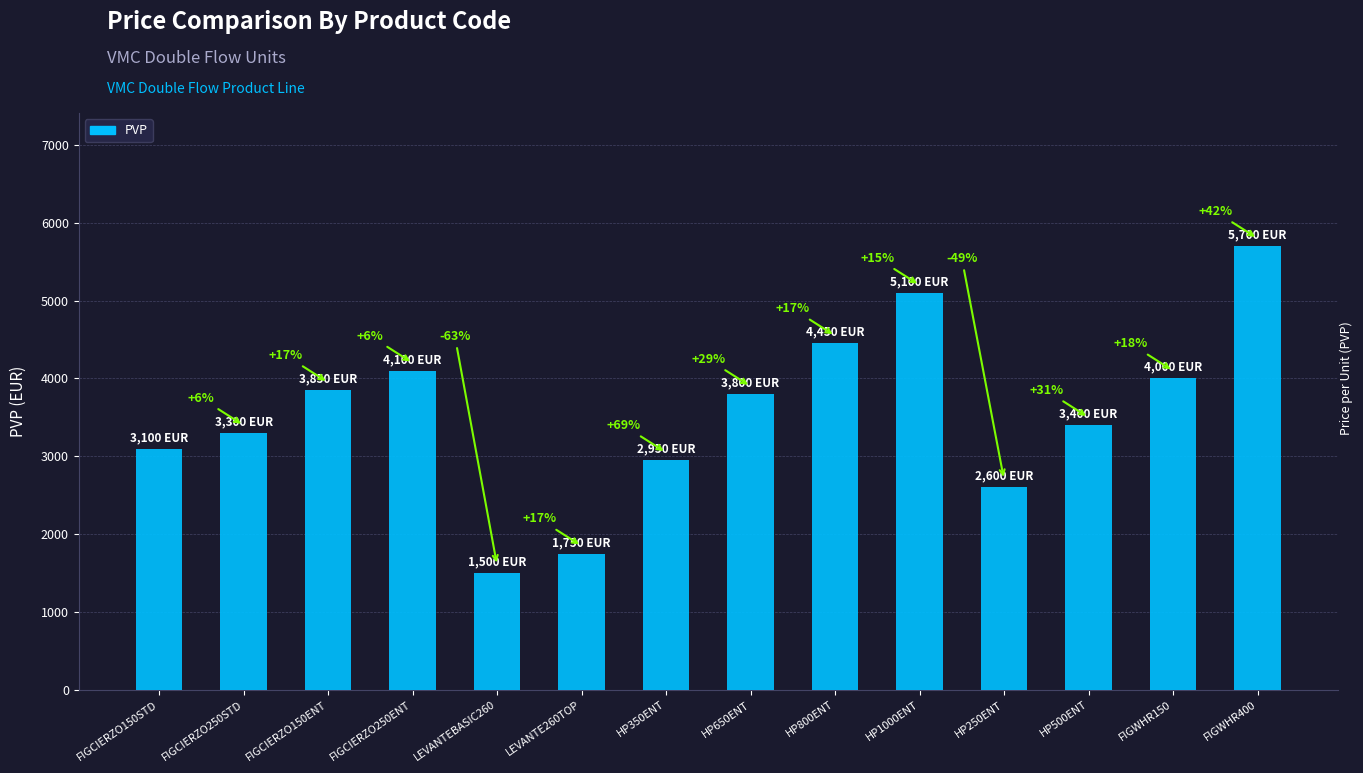

What value does the data have at FIGCIERZO250STD, to the nearest 10?

3300